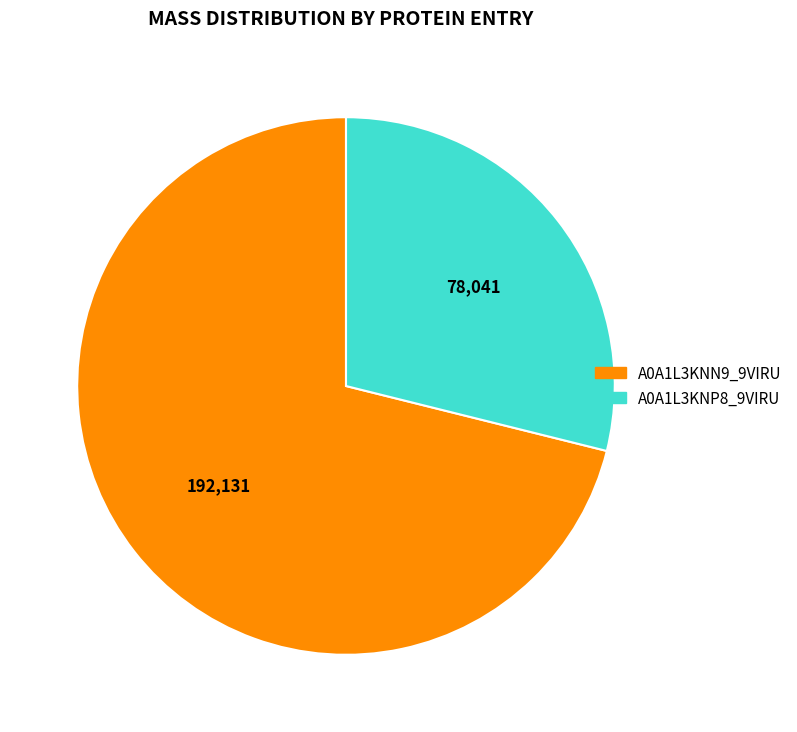

Is there a majority slice in this chart?

Yes